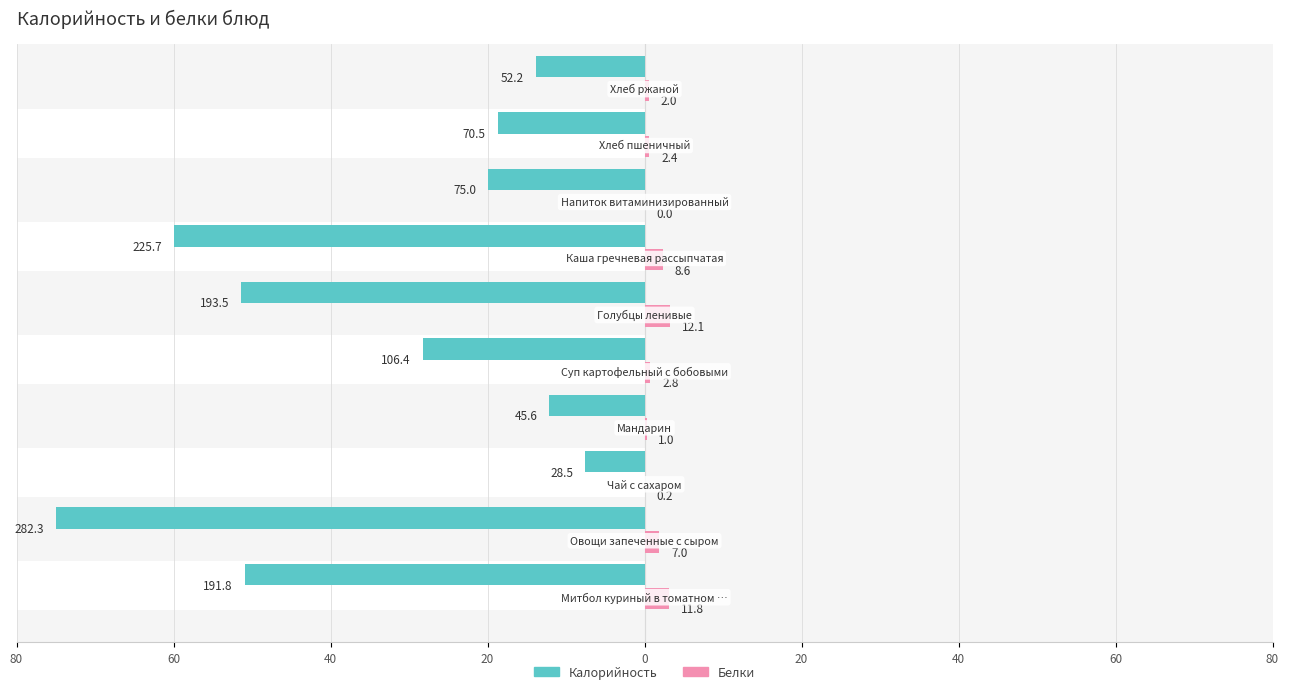

Is it true that Белки equals 0.0 at 40?

False